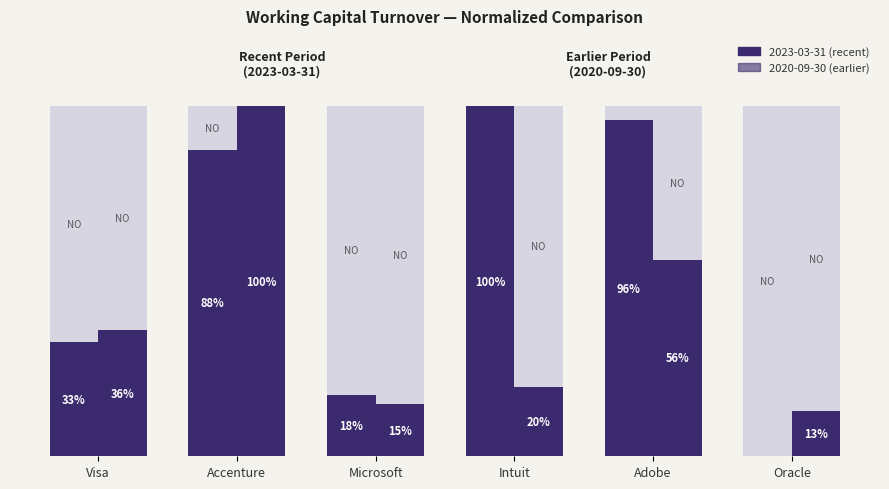

The value of 2020-09-30 (earlier) at Adobe is 56.1. True or false?

True